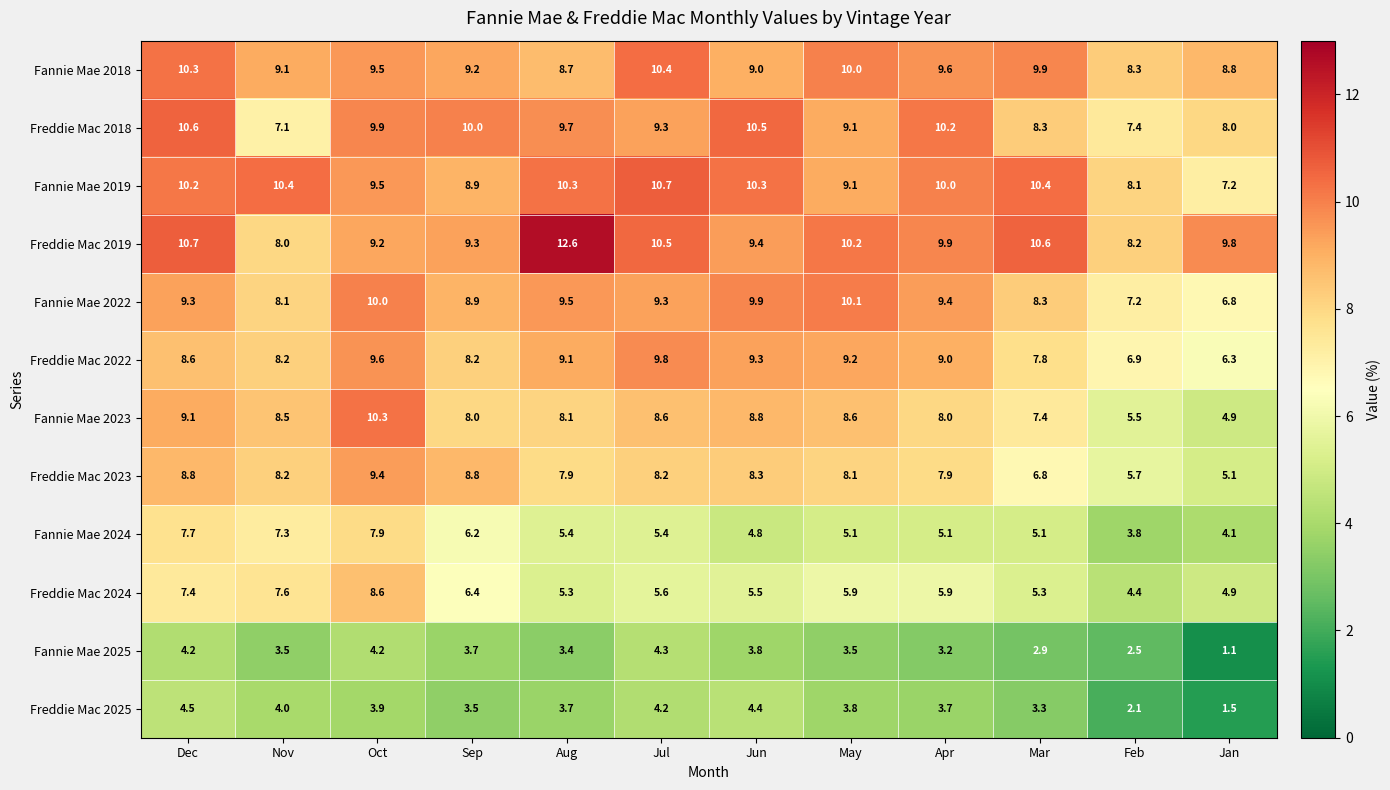

What value does the Freddie Mac 2024 series have at Oct?

8.6